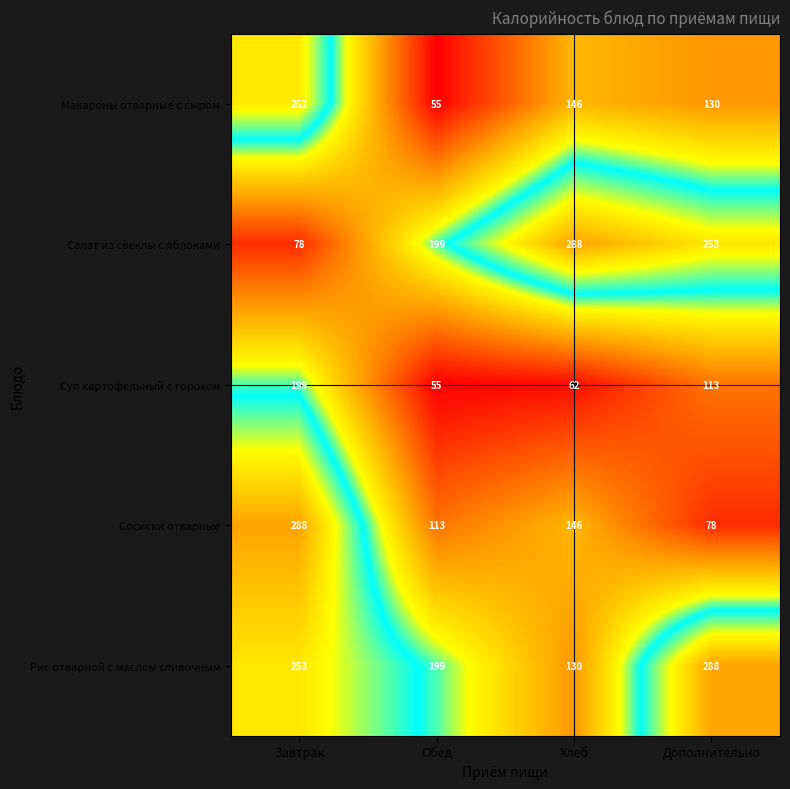

What is the difference between the Макароны отварные с сыром values at Хлеб and Обед?

91